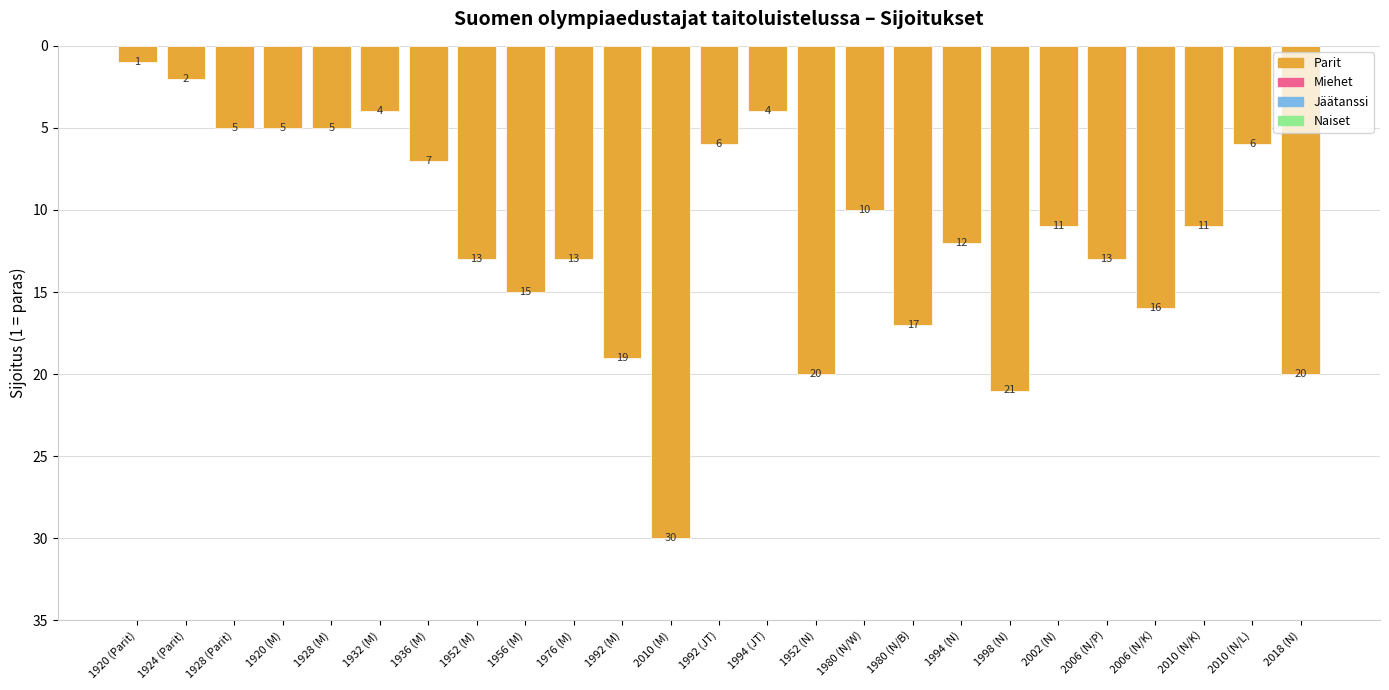

What is the change in value from 1980 (N/W) to 2010 (N/K)?

+1